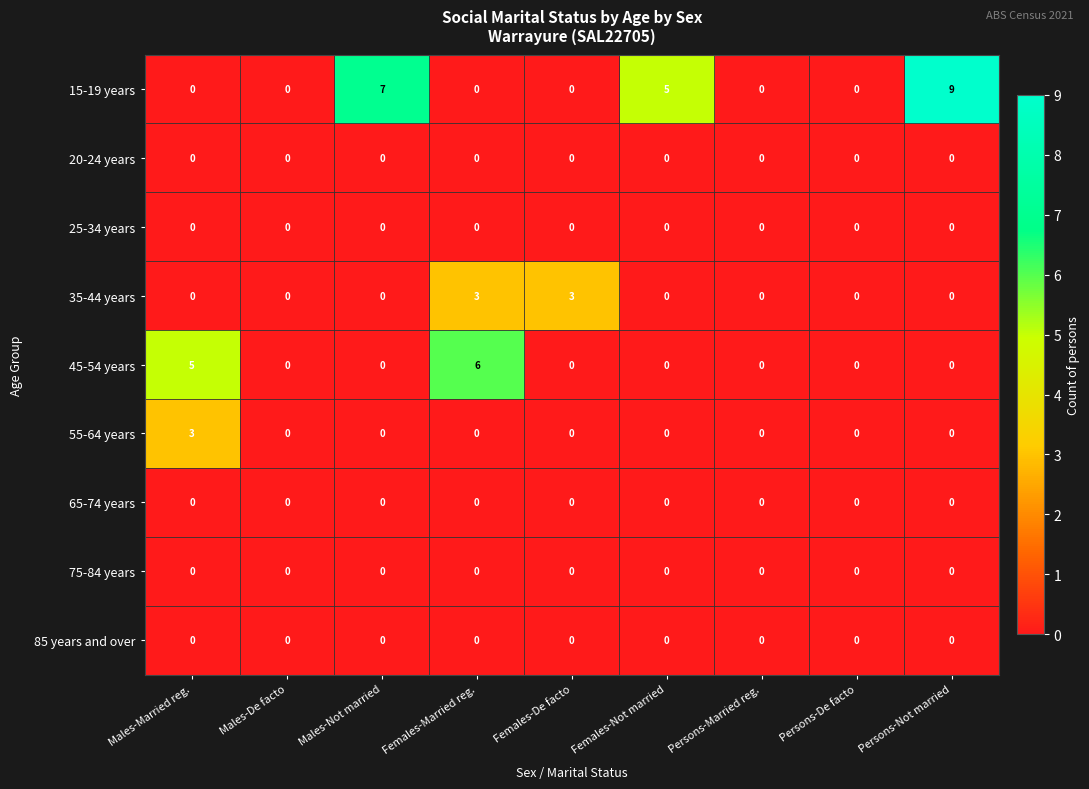

The value of 75-84 years at Males-Married reg. is 0. True or false?

True